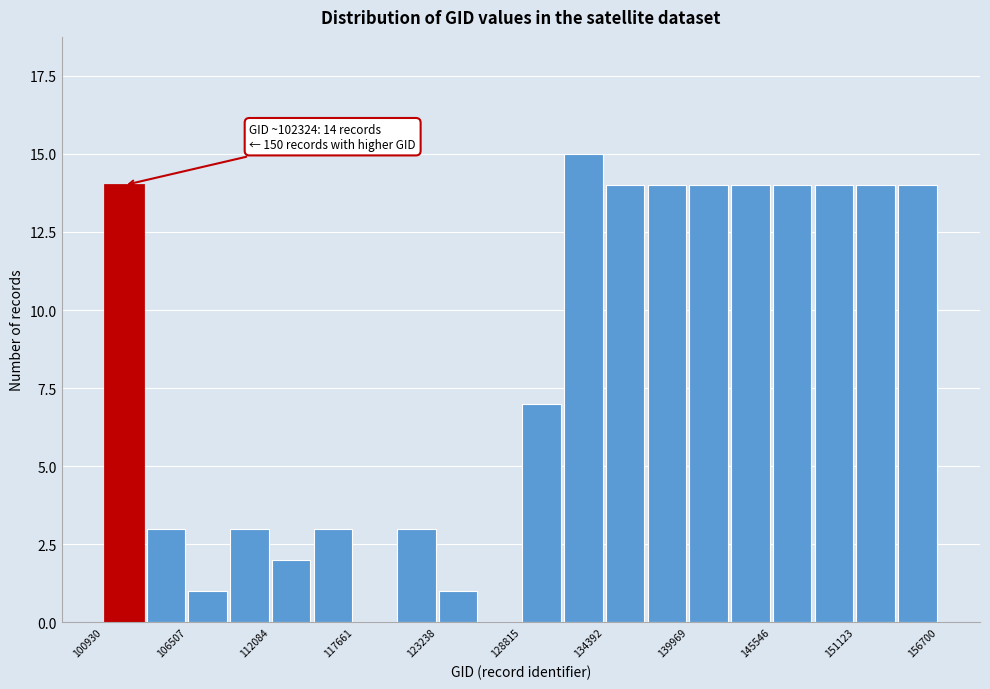

Around what value on the x-axis is the tallest bar? Give the approximate position of its centre, as read against the axis.

133000